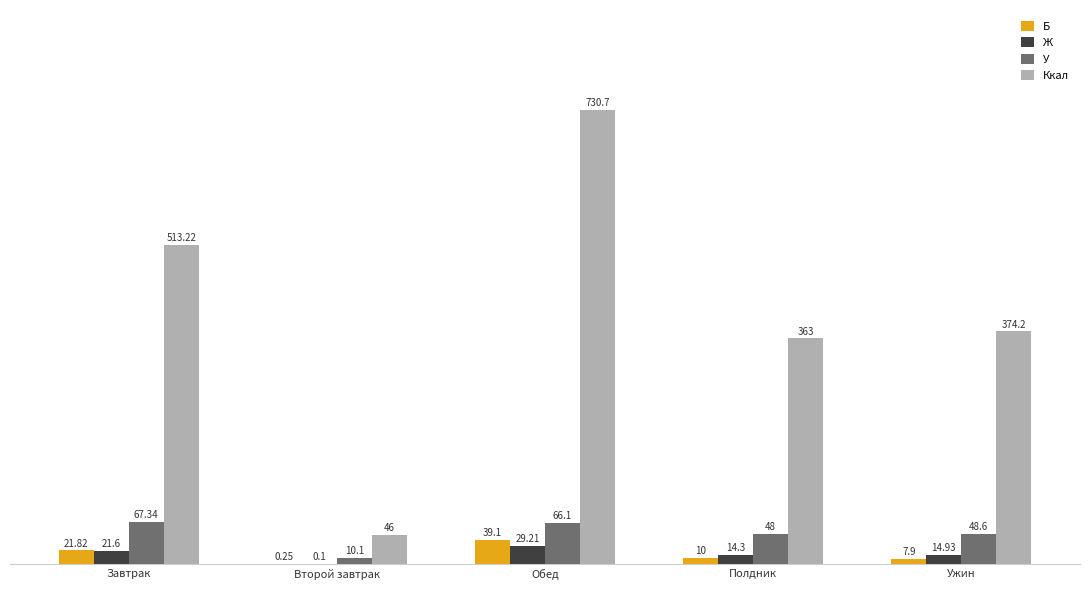

What is the sum of the Ккал values at Ужин and Обед?

1104.9